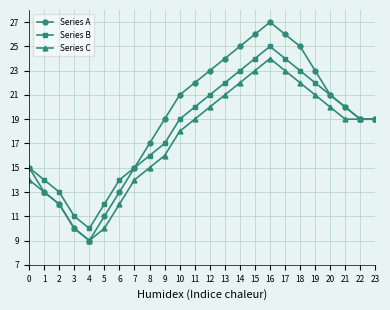

Reading left to right, transcribe all the data shown in this chart.

Series A: 0=15	1=13	2=12	3=10	4=9	5=11	6=13	7=15	8=17	9=19	10=21	11=22	12=23	13=24	14=25	15=26	16=27	17=26	18=25	19=23	20=21	21=20	22=19	23=19
Series B: 0=15	1=14	2=13	3=11	4=10	5=12	6=14	7=15	8=16	9=17	10=19	11=20	12=21	13=22	14=23	15=24	16=25	17=24	18=23	19=22	20=21	21=20	22=19	23=19
Series C: 0=14	1=13	2=12	3=10	4=9	5=10	6=12	7=14	8=15	9=16	10=18	11=19	12=20	13=21	14=22	15=23	16=24	17=23	18=22	19=21	20=20	21=19	22=19	23=19